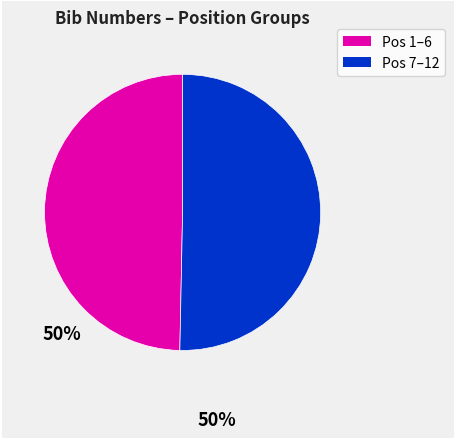

Is it true that Pos 7–12 is 50% of the pie?

True